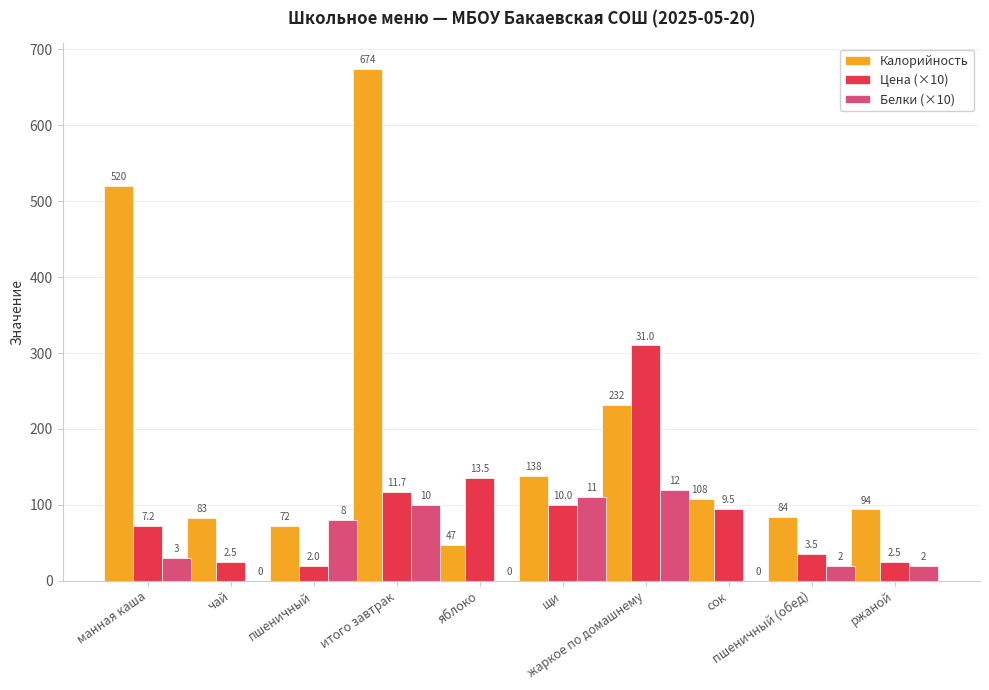

What is the average value of the Калорийность series?

205.2